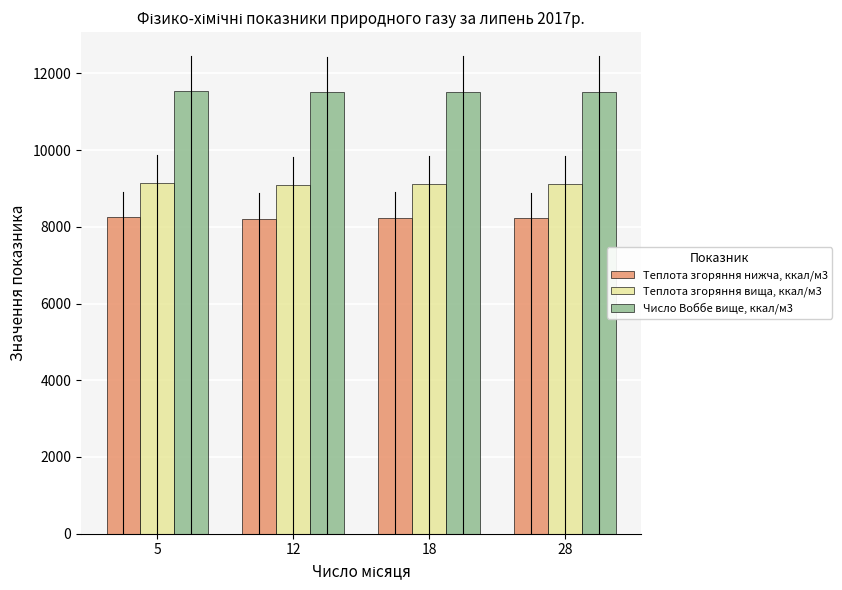

What is the sum of the Теплота згоряння нижча, ккал/м3 values at 18 and 28?

16468.4